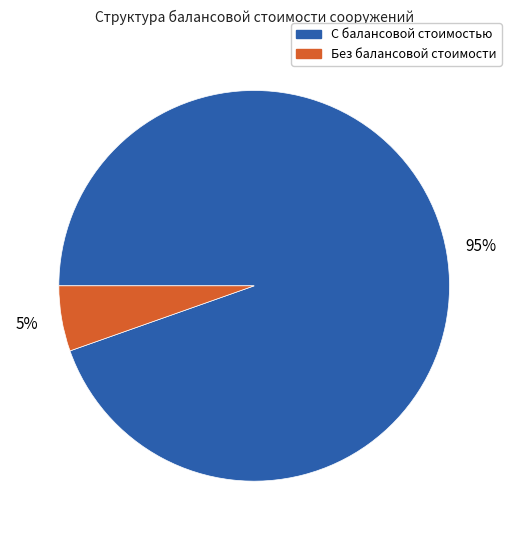

To the nearest percent, what is the average slice percentage?

50%